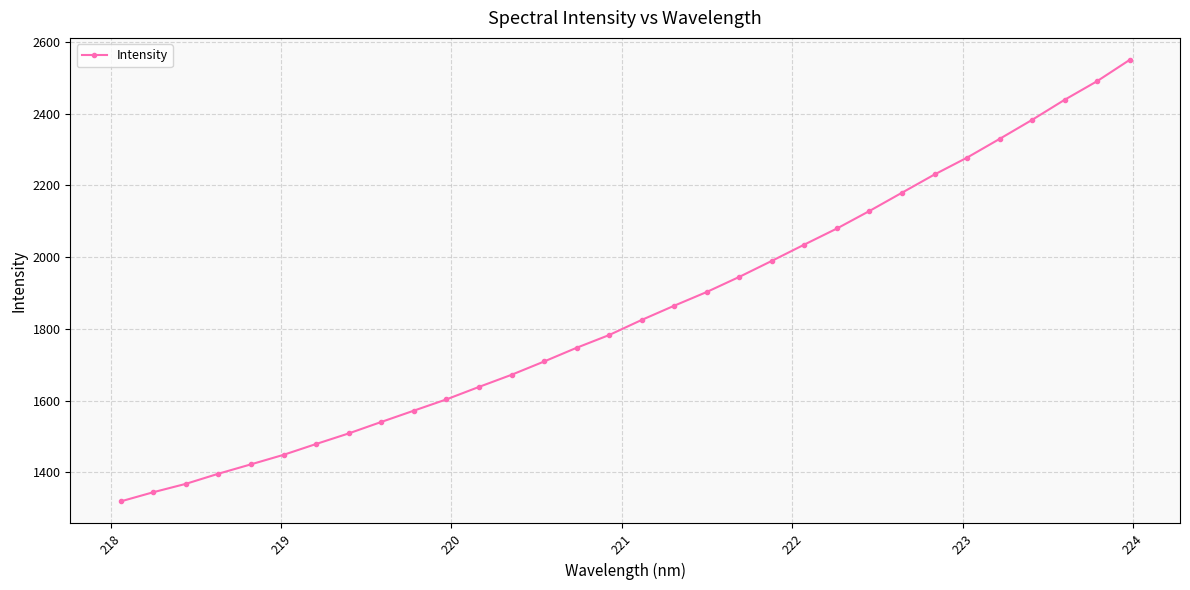

True or false: there are more than 2 points higher than both neighbors.

False